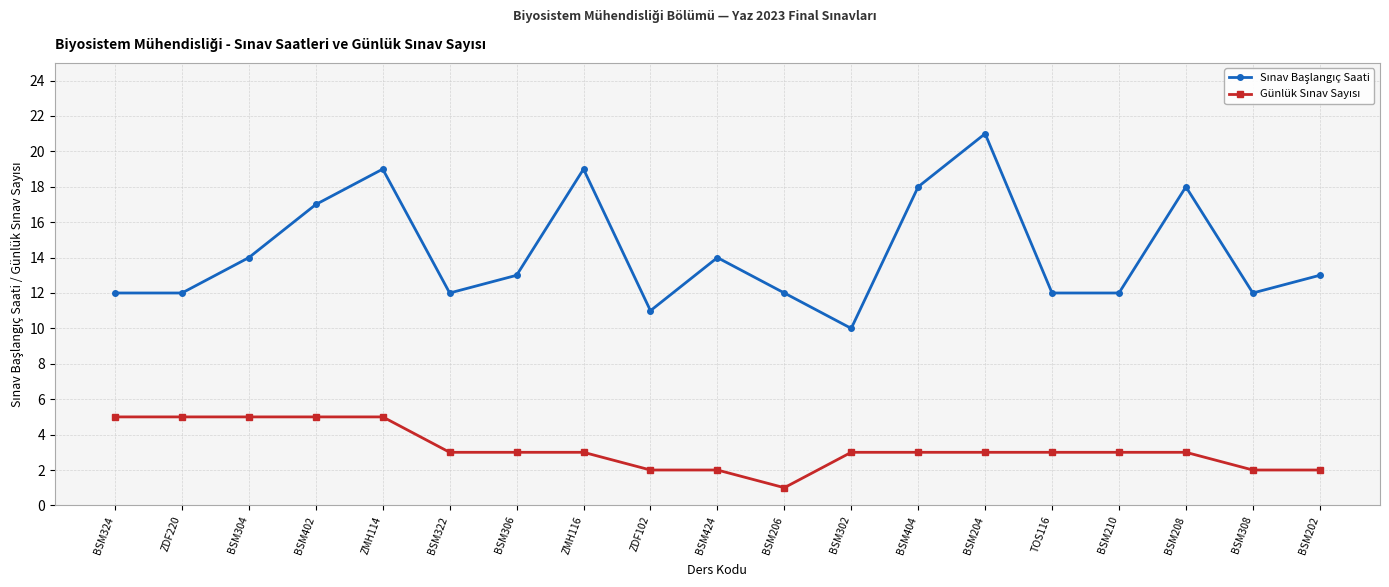

What is the total value across all series at TOS116?

15